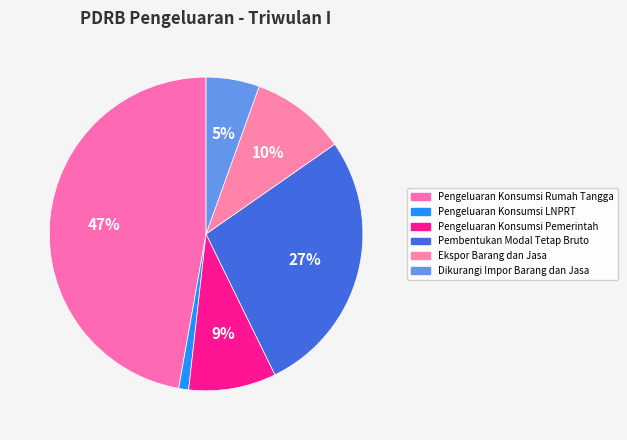

To the nearest percent, what is the difference between the Pengeluaran Konsumsi Rumah Tangga and Pengeluaran Konsumsi LNPRT slice percentages?

46%